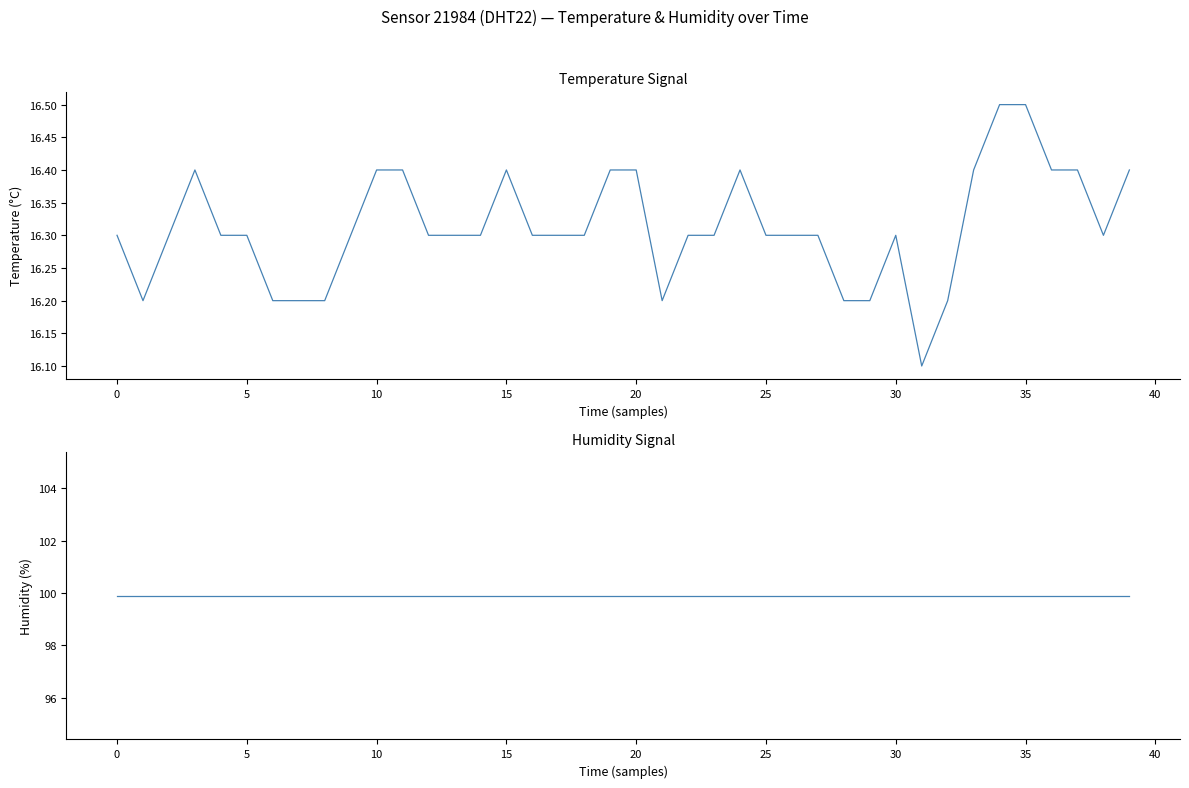

Rank the series at 11 from lowest to highest value.

temperature, humidity